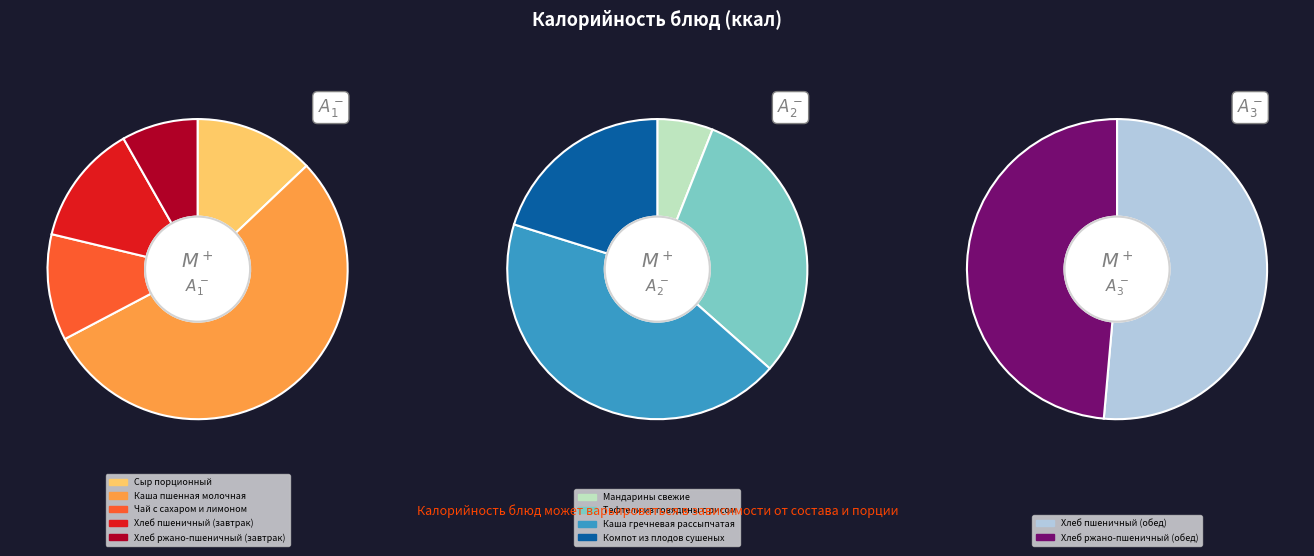

True or false: Тефтели из говядины с рисом accounts for 4% of the total.

False